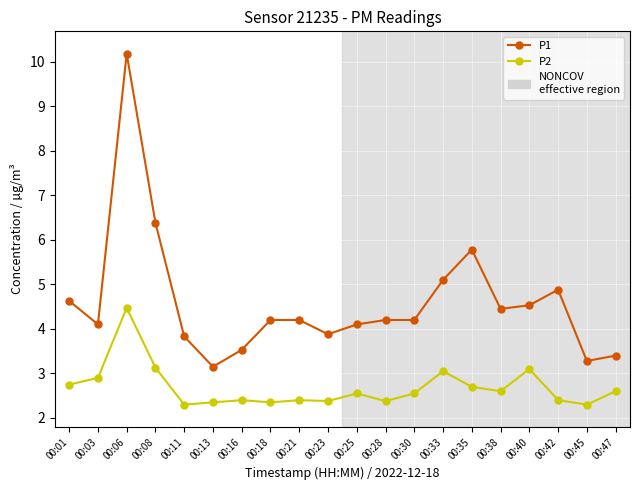

True or false: P1 and P2 cross at least once.

False